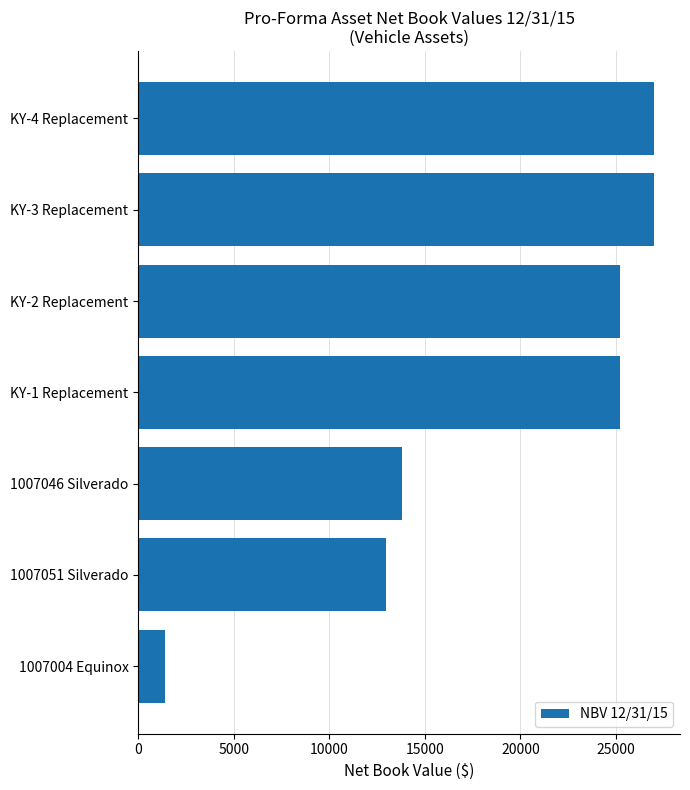

What is the label of the 3rd bar from the top?

KY-2 Replacement